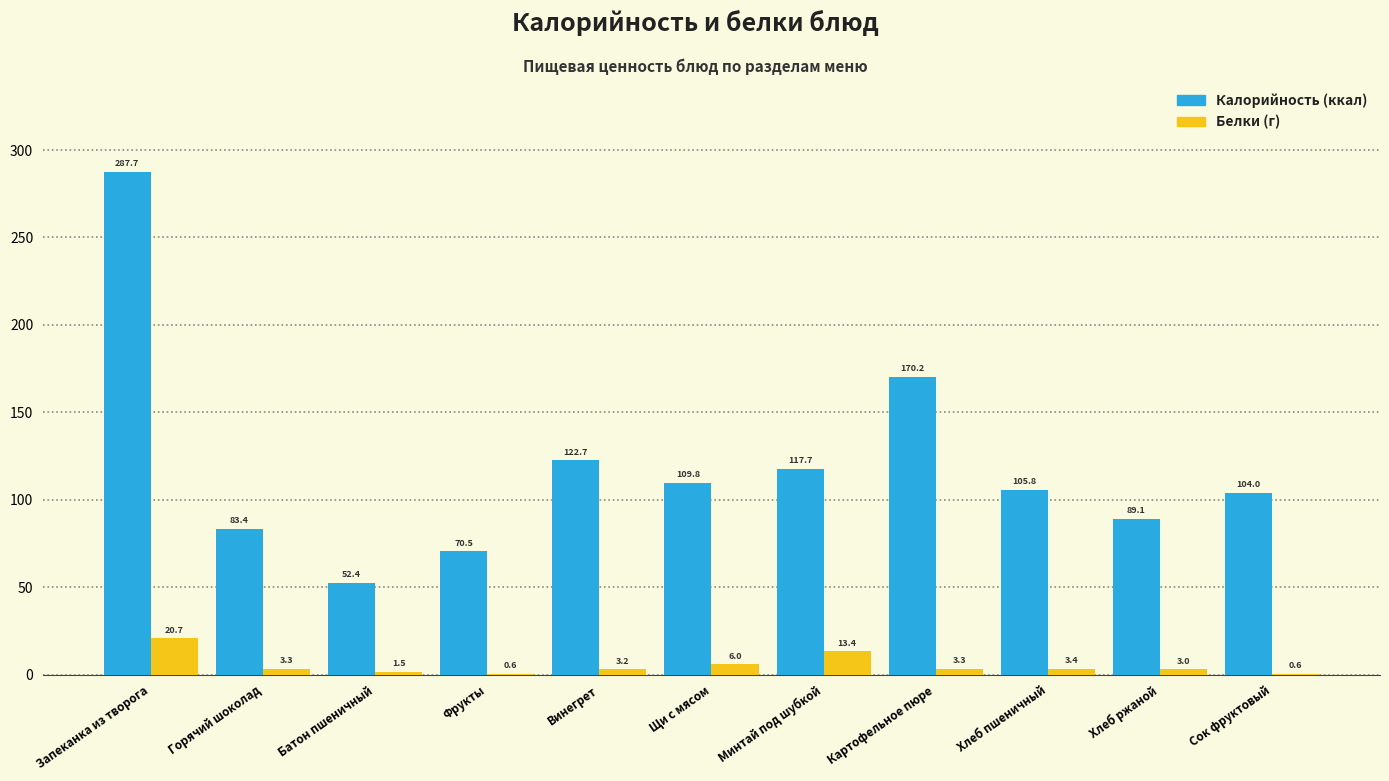

How many distinct data groups are displayed?

2